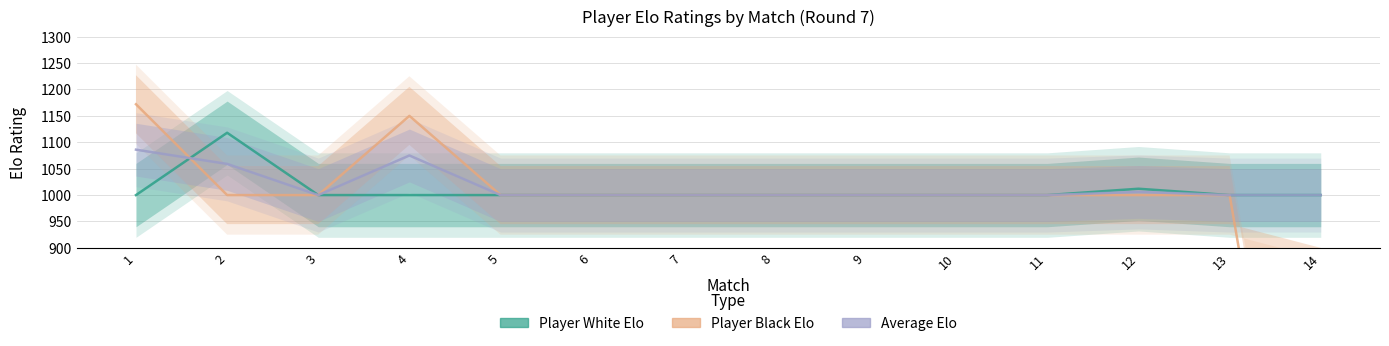

What is the value of the Player White Elo point at the 4th from the left?

1000